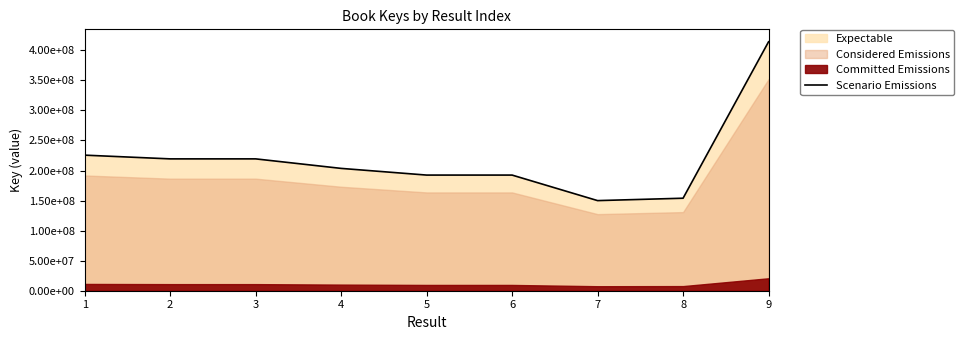

At which category does the chart reach its minimum across all series?

7